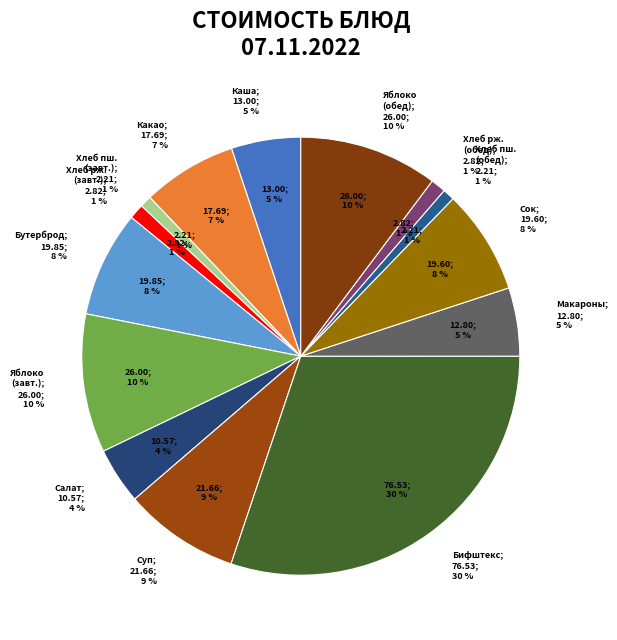

Is it true that Яблоко (обед) is 1% of the pie?

False